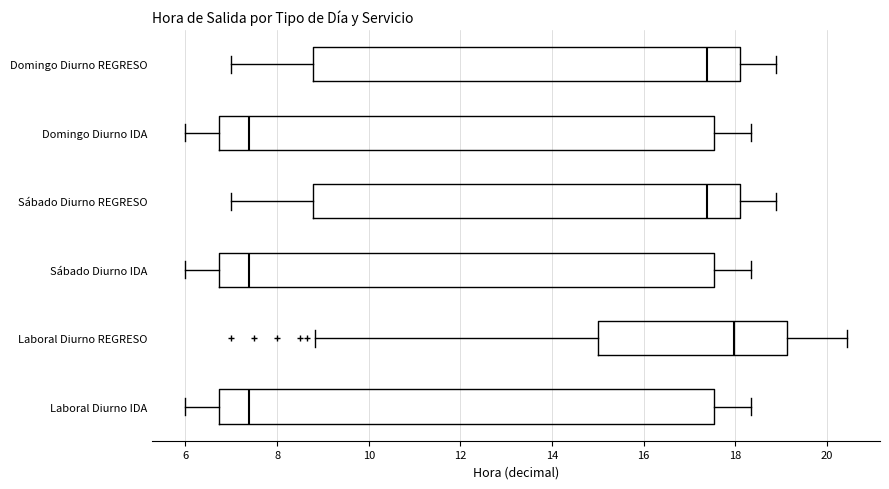

Reading bottom to top, read every box against the x-axis: the position of its median line, the range the box covers, and the ends of its whiskers. The values are not printed on the chart, so give them approximately, as read against the axis.

Laboral Diurno IDA: median 7.4, box 6.8 to 17.6, whiskers 6.0 to 18.4
Laboral Diurno REGRESO: median 18.0, box 15.0 to 19.2, whiskers 8.8 to 20.4
Sábado Diurno IDA: median 7.4, box 6.8 to 17.6, whiskers 6.0 to 18.4
Sábado Diurno REGRESO: median 17.4, box 8.8 to 18.0, whiskers 7.0 to 18.8
Domingo Diurno IDA: median 7.4, box 6.8 to 17.6, whiskers 6.0 to 18.4
Domingo Diurno REGRESO: median 17.4, box 8.8 to 18.0, whiskers 7.0 to 18.8